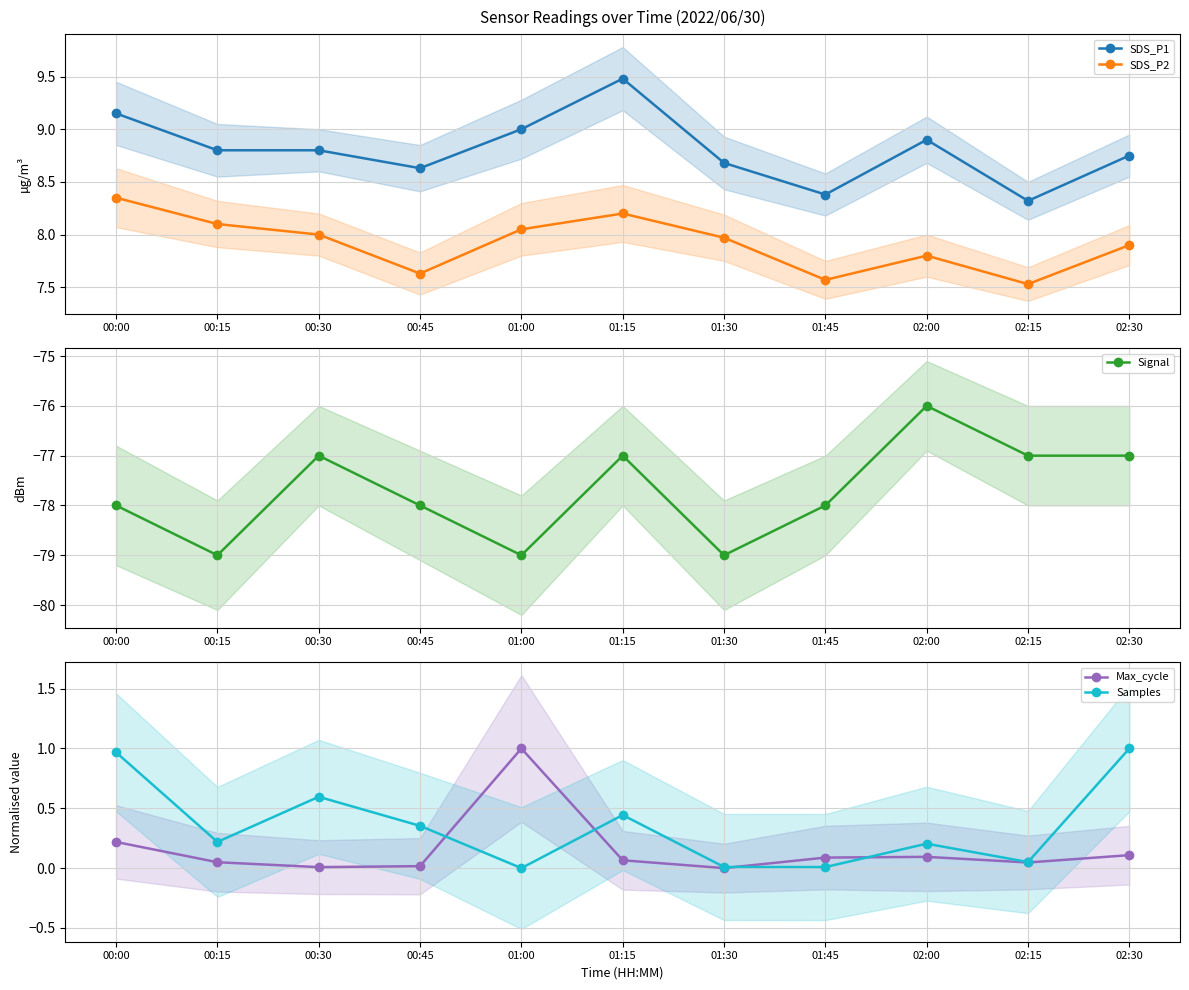

What is the sum of all SDS_P1 values?

96.9